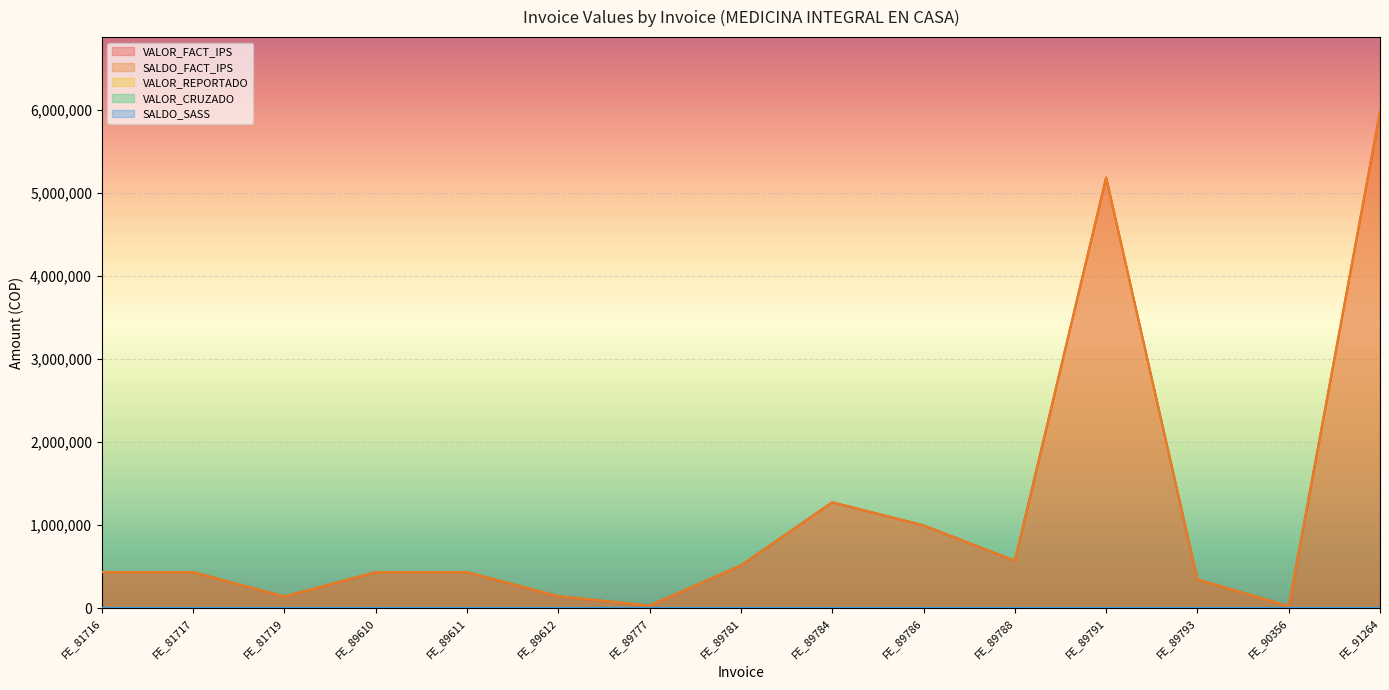

Is the value of VALOR_REPORTADO at FE_89777 greater than the value of SALDO_SASS at FE_81717?

No